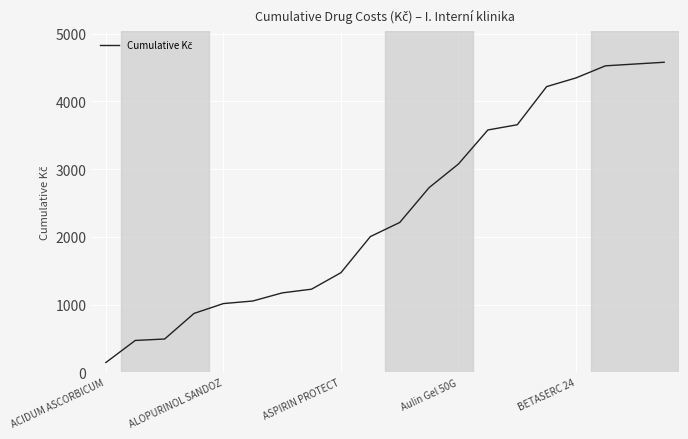

What is the smallest value displayed?

145.0